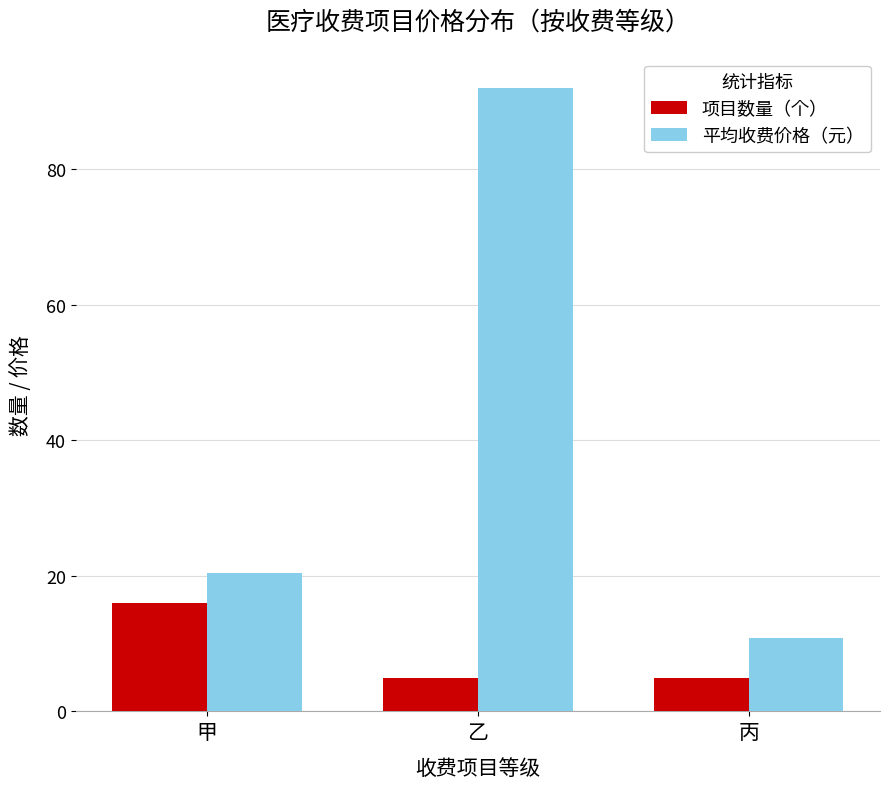

Are the bars horizontal?

No